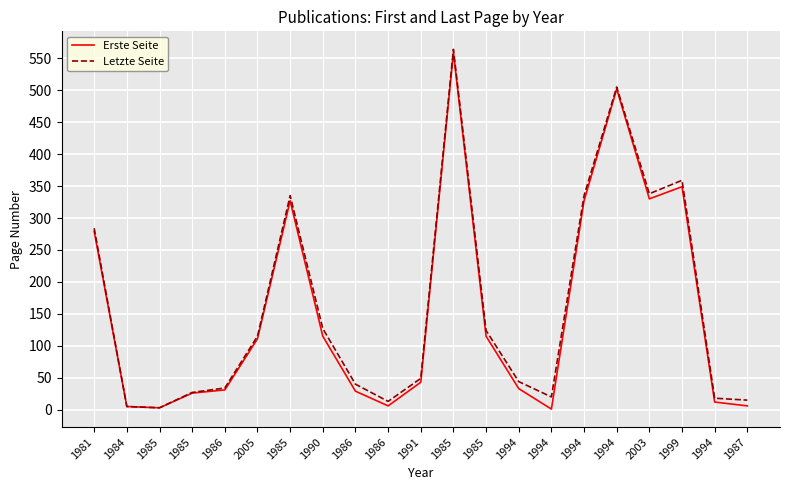

True or false: Letzte Seite has a value of 61 at 1994.

False